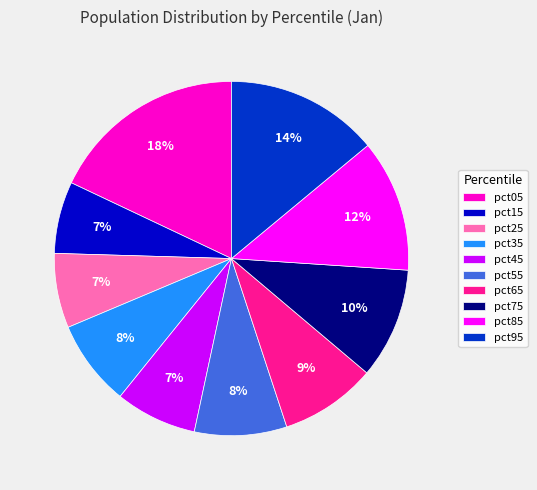

The pct15 slice represents 7% of the pie. True or false?

True